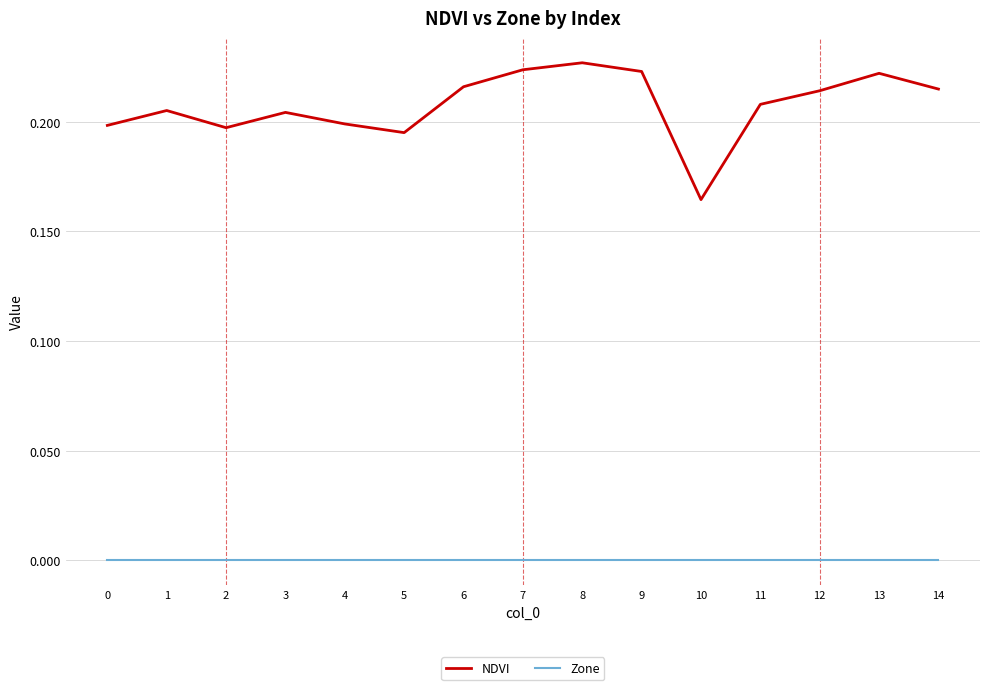

Which series changed the most between 4 and 6?

NDVI